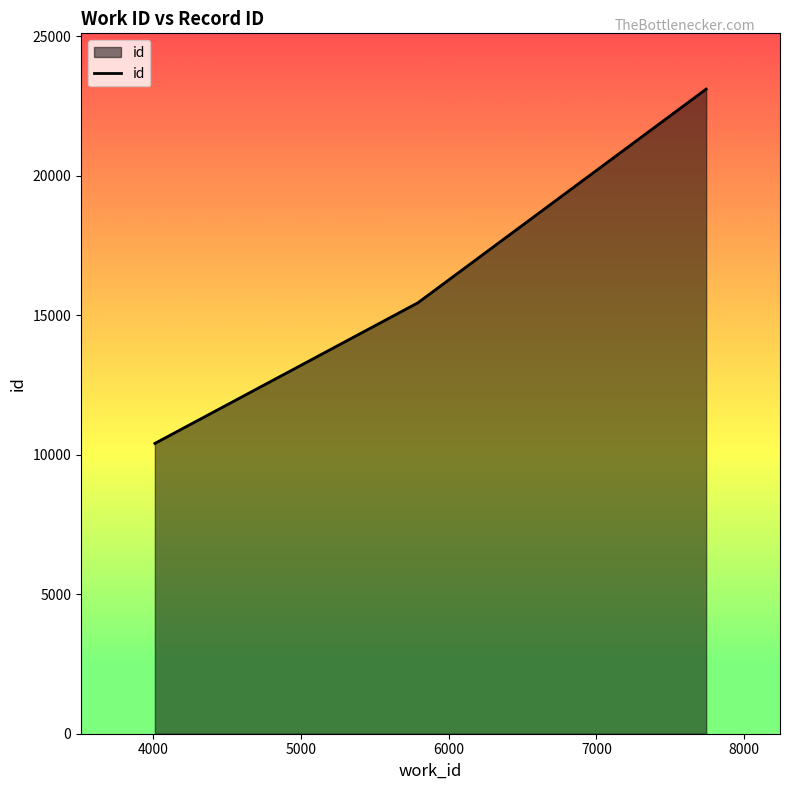

What is the difference between the maximum and minimum values?

12699